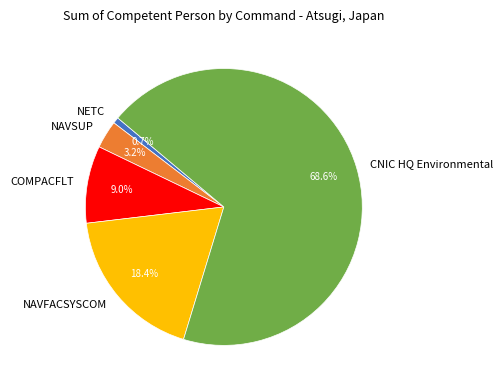

Does any single category account for the majority?

Yes